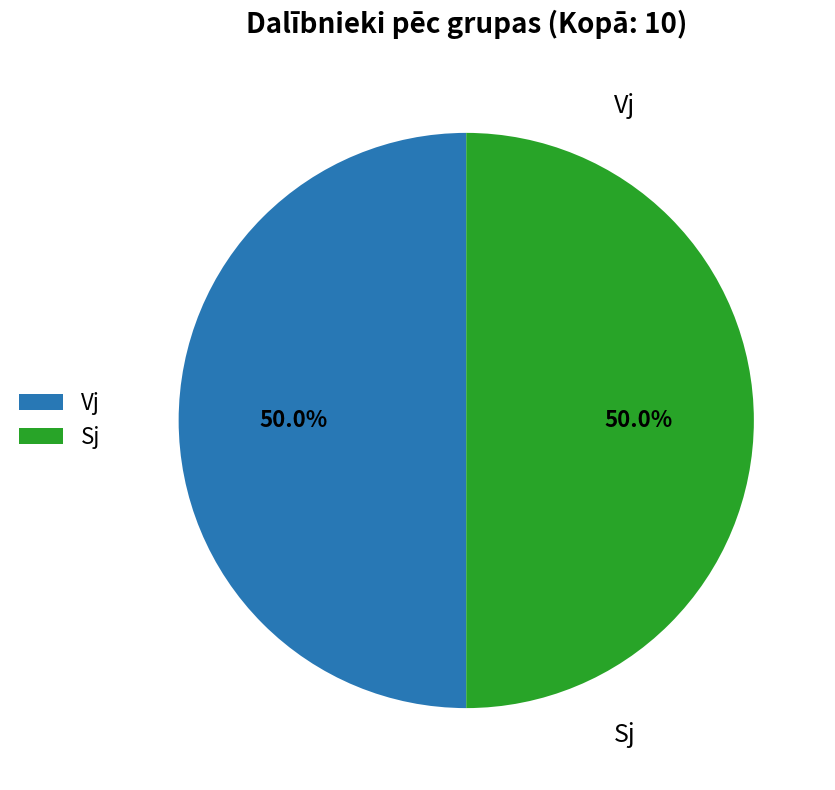

Combined, what portion of the pie is Sj and Vj?

100.0%